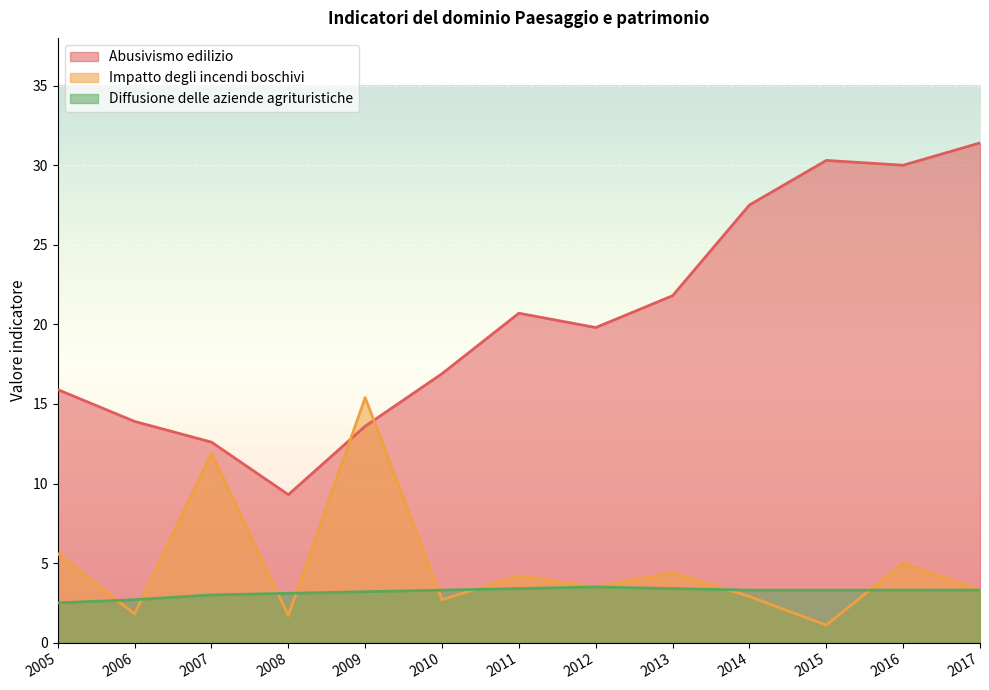

How many lines are shown in the chart?

3